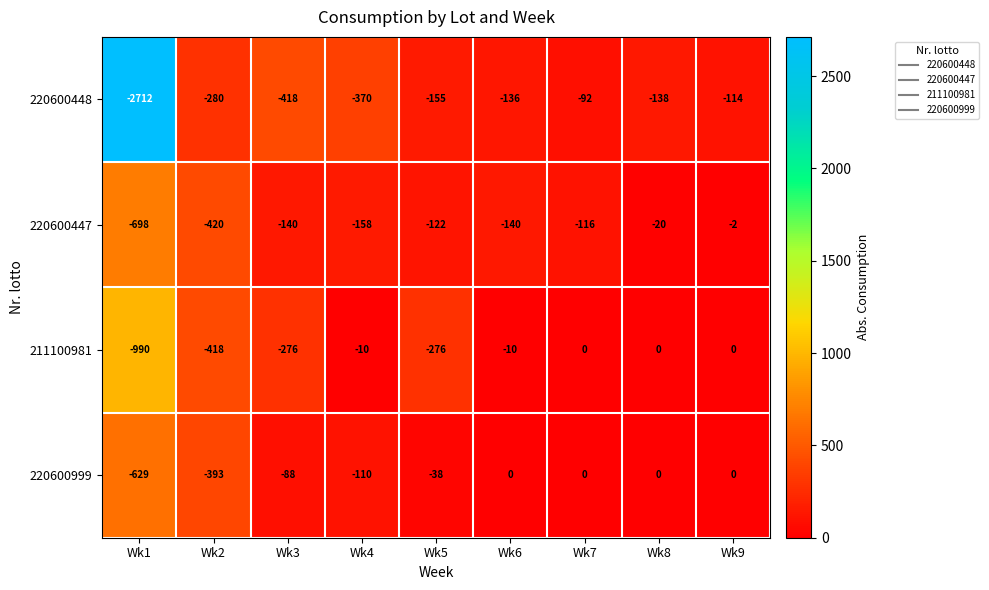

Is it true that 220600999 equals -38 at Wk5?

True